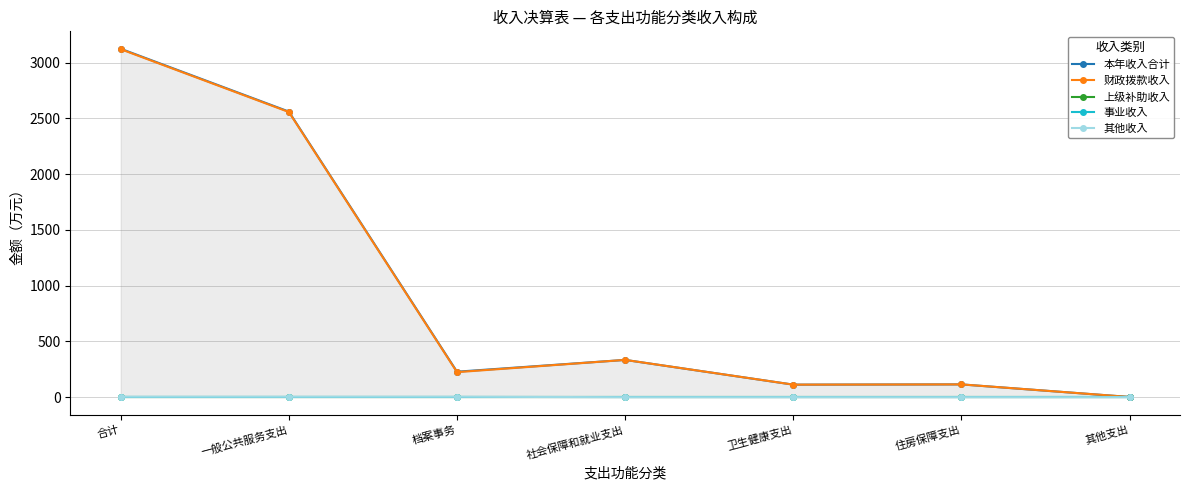

Is this an area chart (filled region under the line)?

No